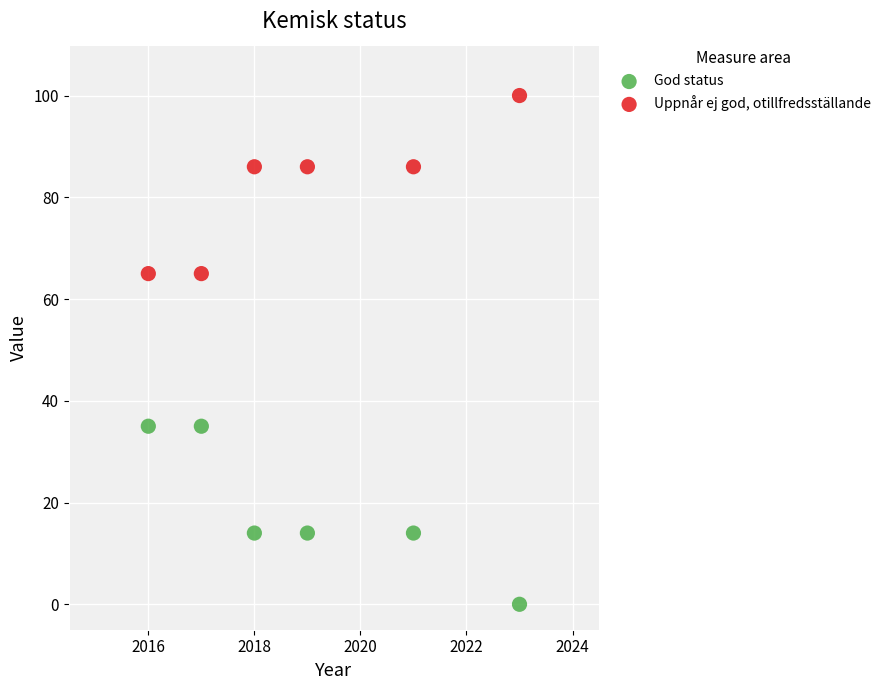

Across all data points, what is the average Y value?

50